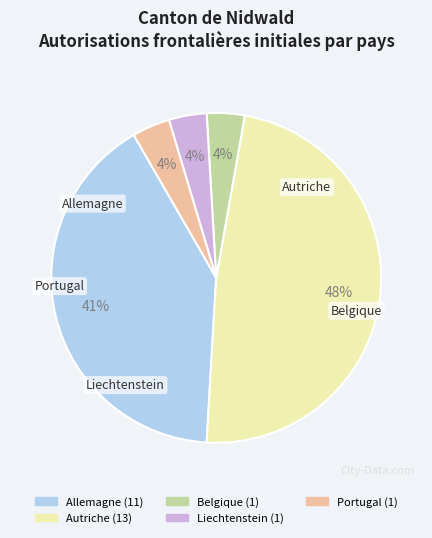

What is the largest slice in the pie chart?

Autriche